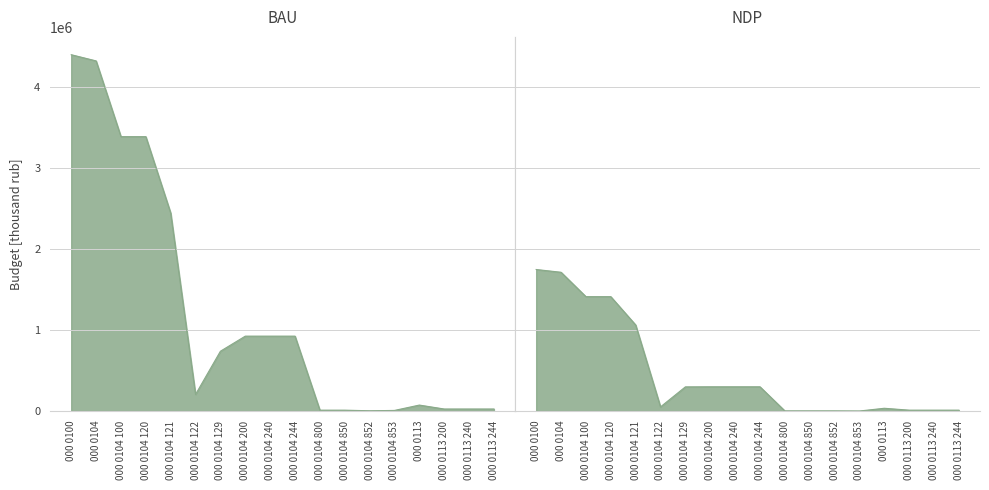

Is it true that BAU equals 4397776.7 at 000 0100?

True